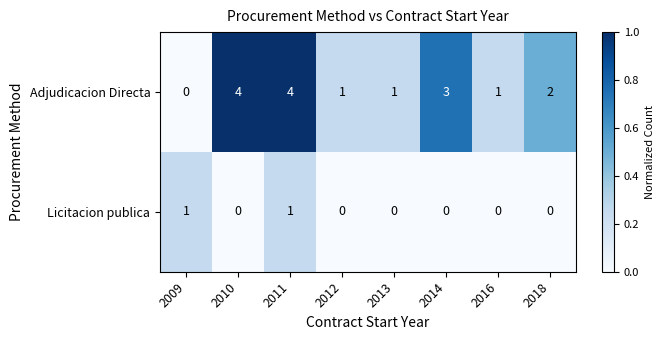

Rank the series by their maximum value, from highest to lowest.

Adjudicacion Directa, Licitacion publica